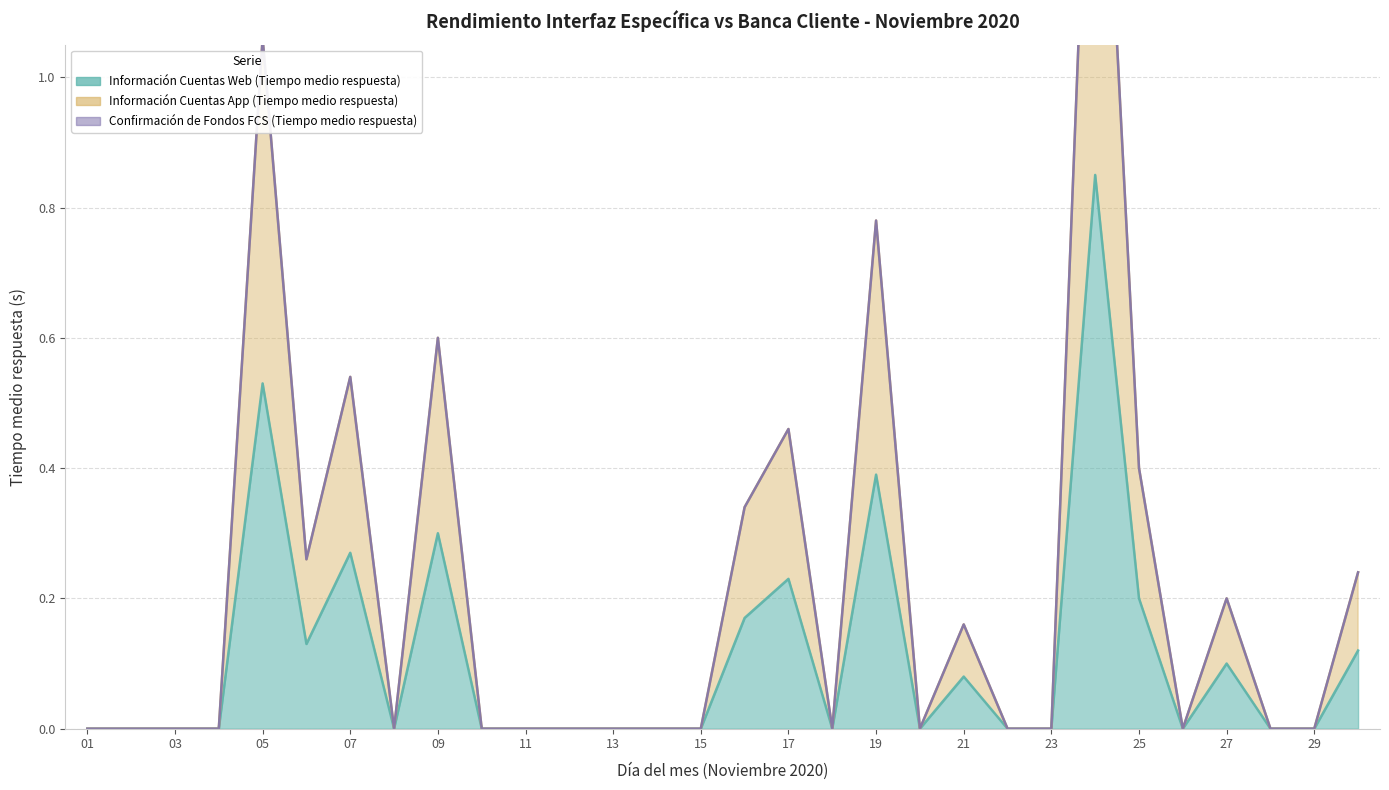

In Información Cuentas App (Tiempo medio respuesta), how many points are higher than both neighbors (excluding endpoints)?

8